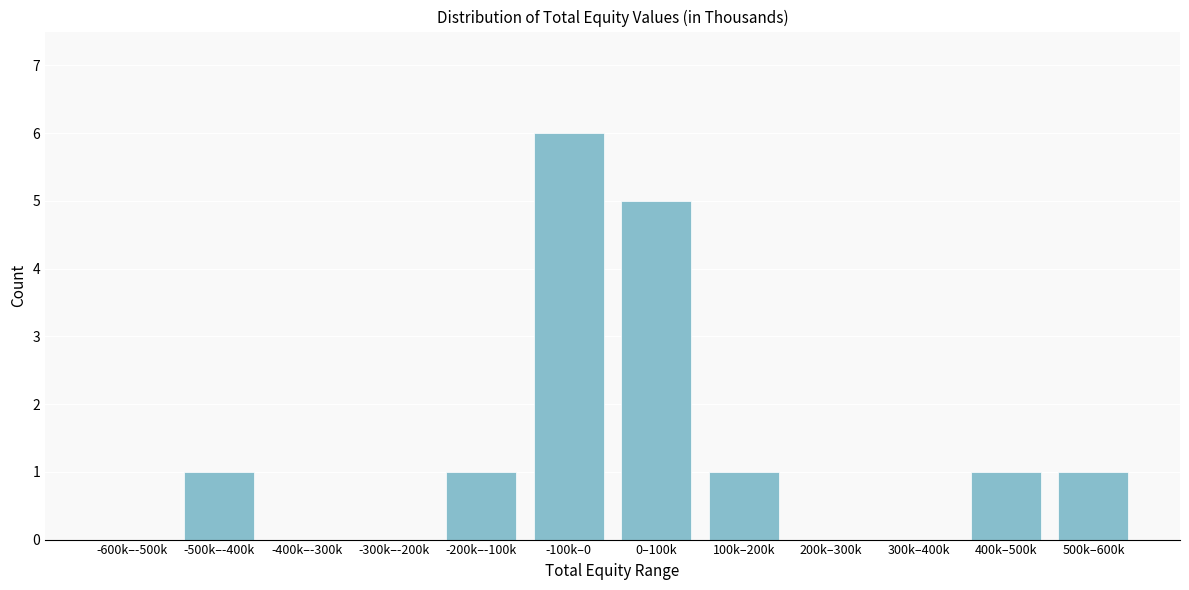

Reading right to left, extract all data points from this chart.

500k–600k=1	400k–500k=1	300k–400k=0	200k–300k=0	100k–200k=1	0–100k=5	-100k–0=6	-200k–-100k=1	-300k–-200k=0	-400k–-300k=0	-500k–-400k=1	-600k–-500k=0